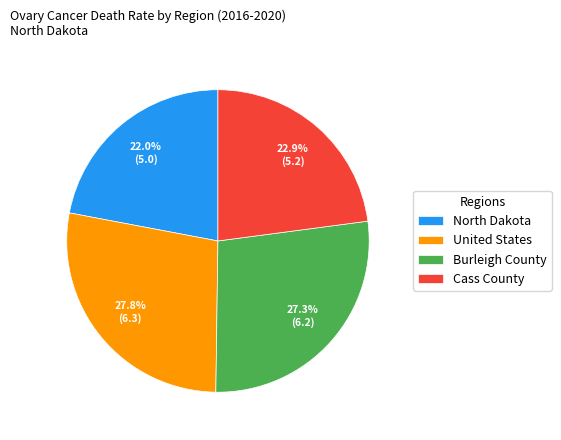

The North Dakota slice represents 34% of the pie. True or false?

False